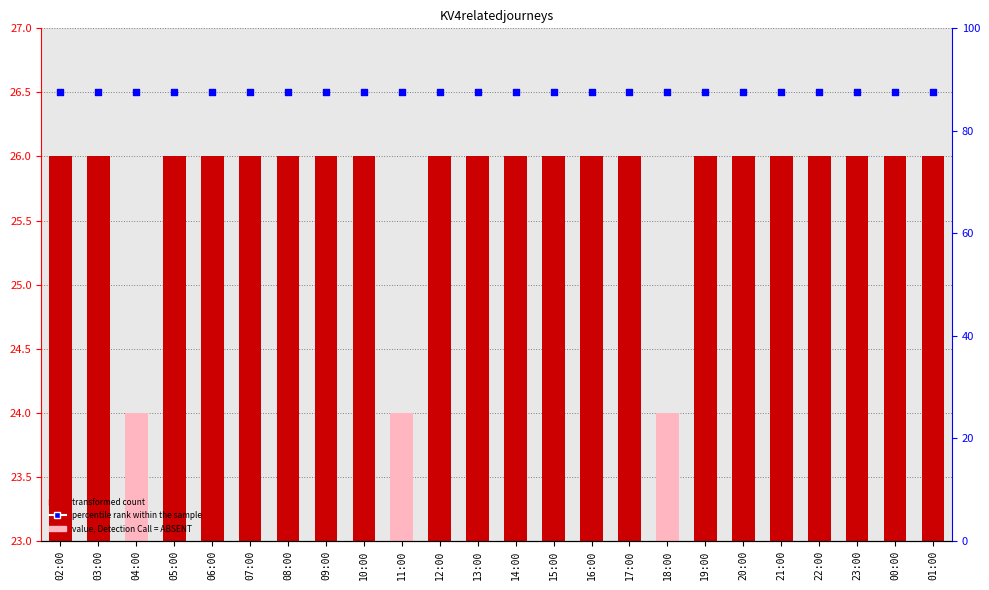

What is the total value across all series at 20:00?

52.5